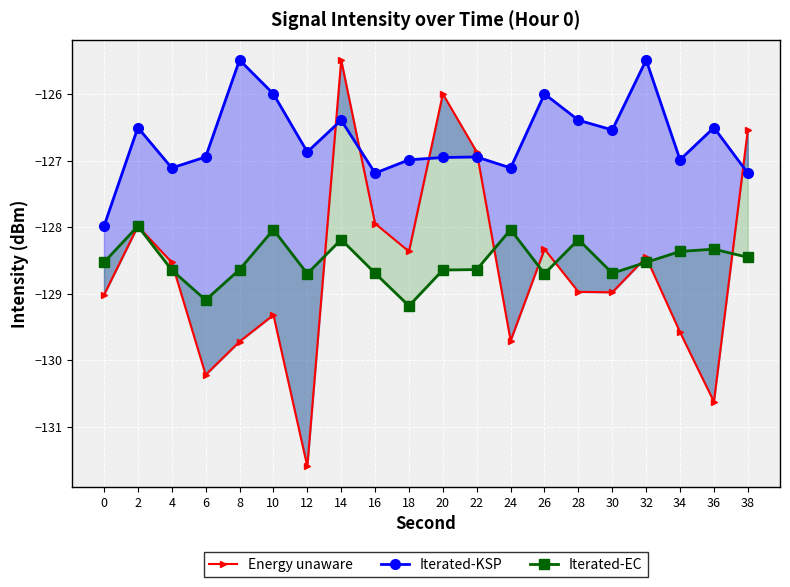

At 38, list the series in order from smallest to largest.

Iterated-EC, Iterated-KSP, Energy unaware